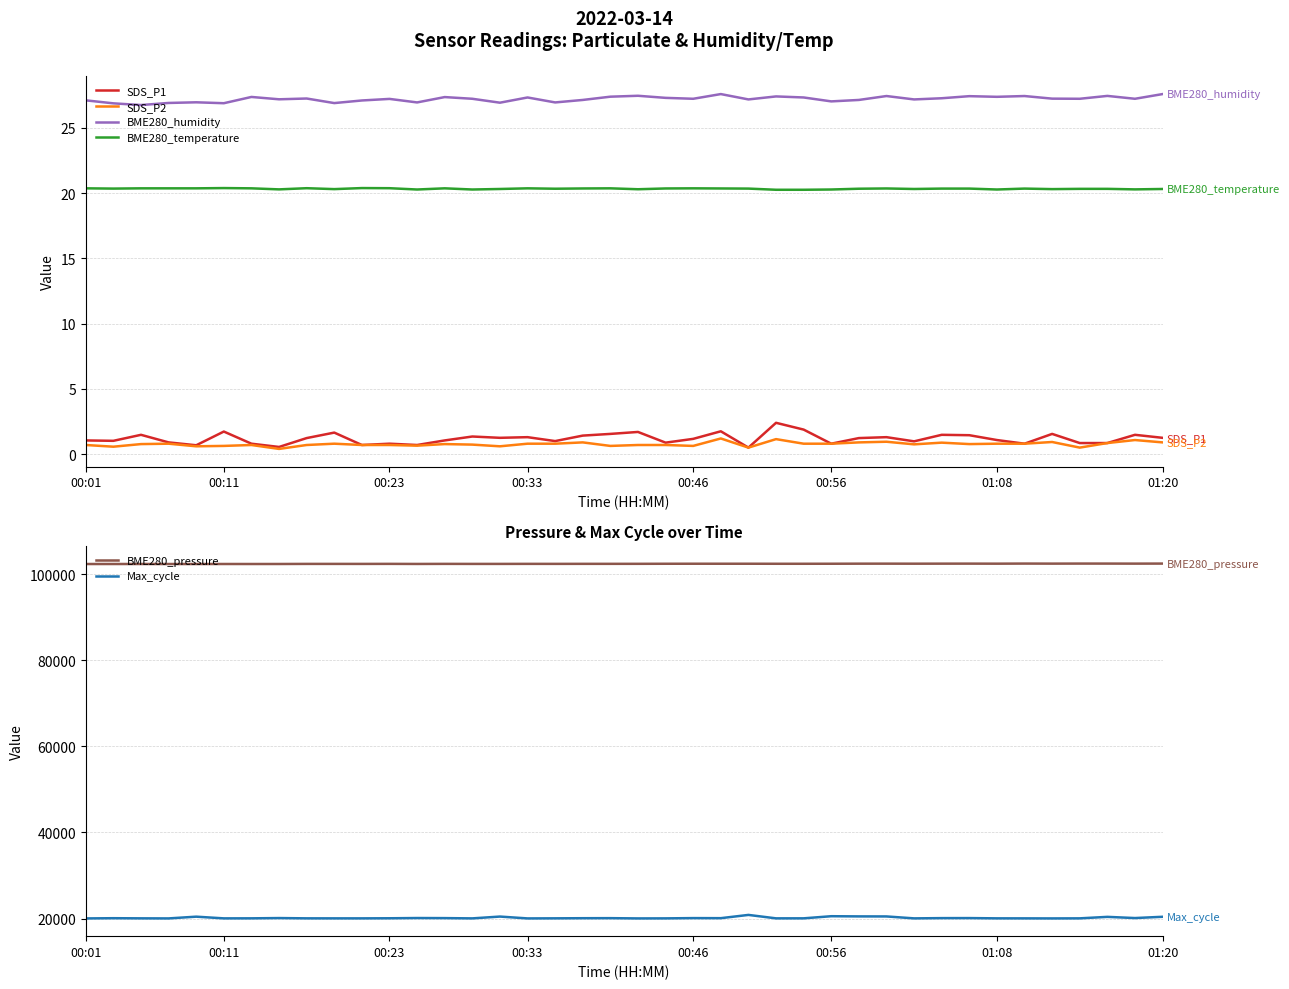

What is the smallest value displayed?

0.4